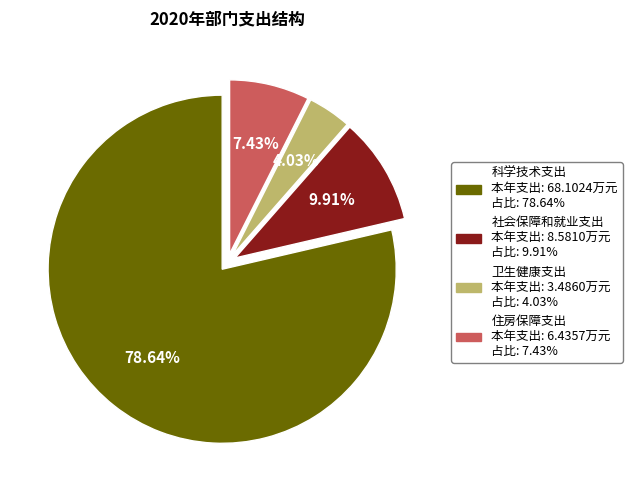

Count the number of slices in the pie.

4